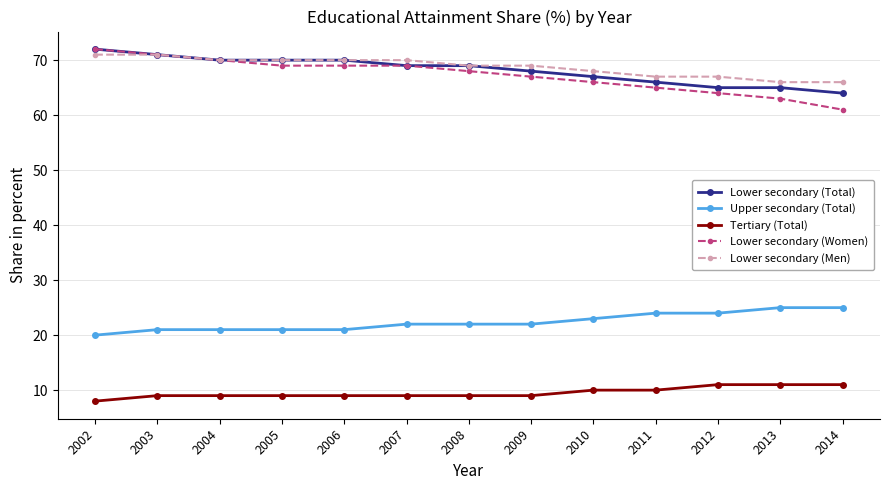

What is the value of the Lower secondary (Women) point at the 12th from the left?

63